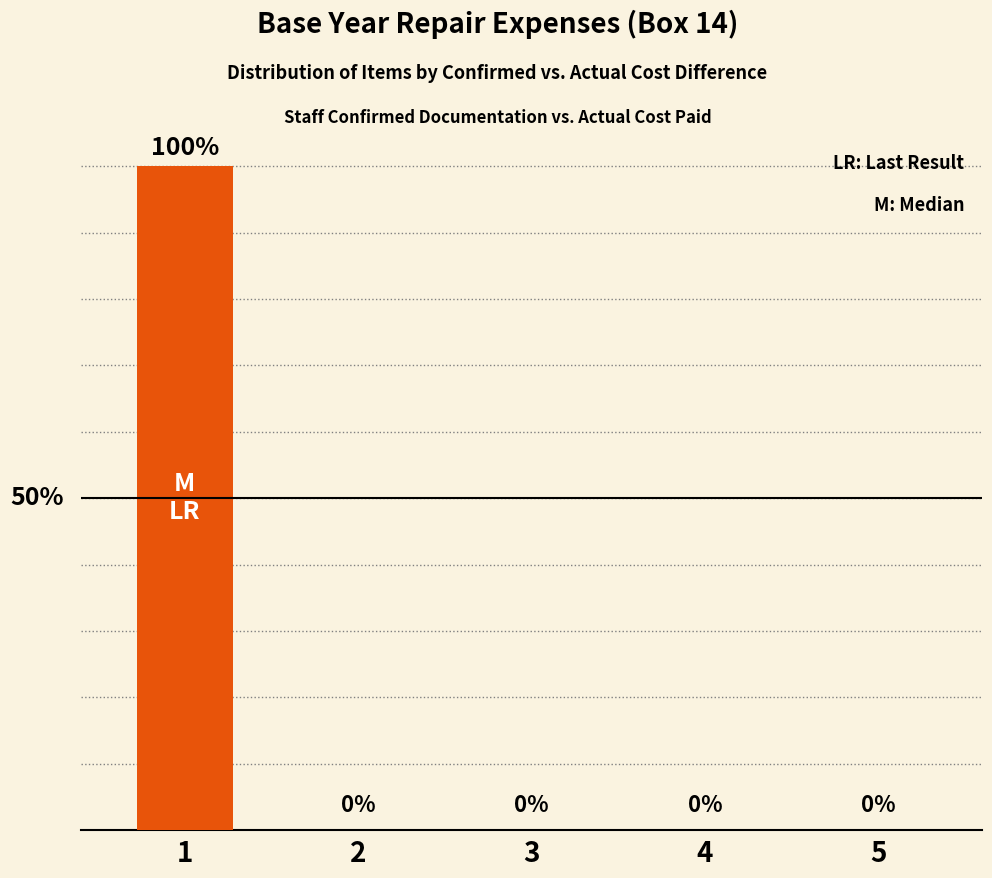

List the labels in order of value, smallest first.

2, 3, 4, 5, 1